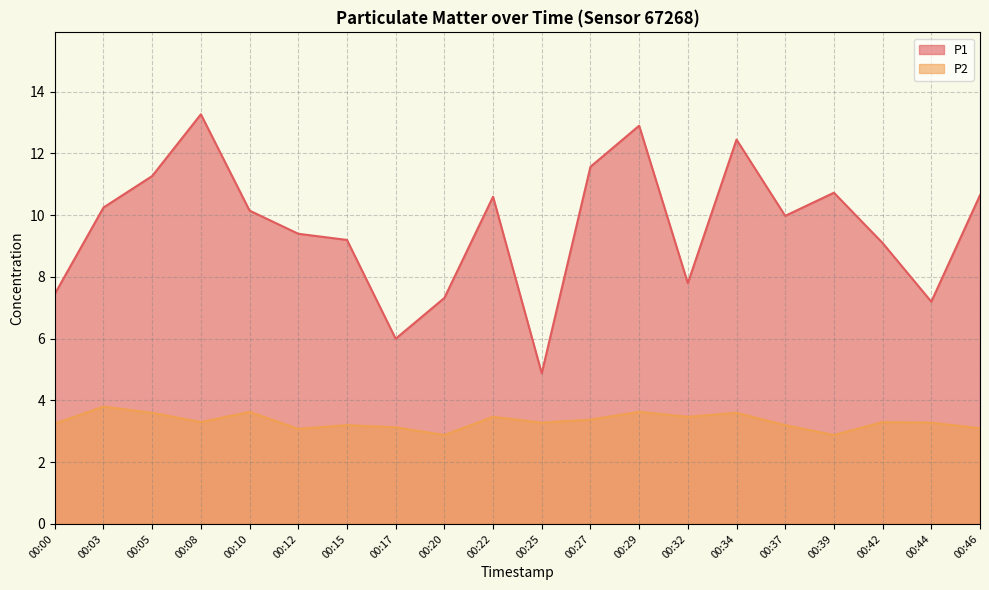

What is the value of the P2 point at the 6th from the left?

3.1